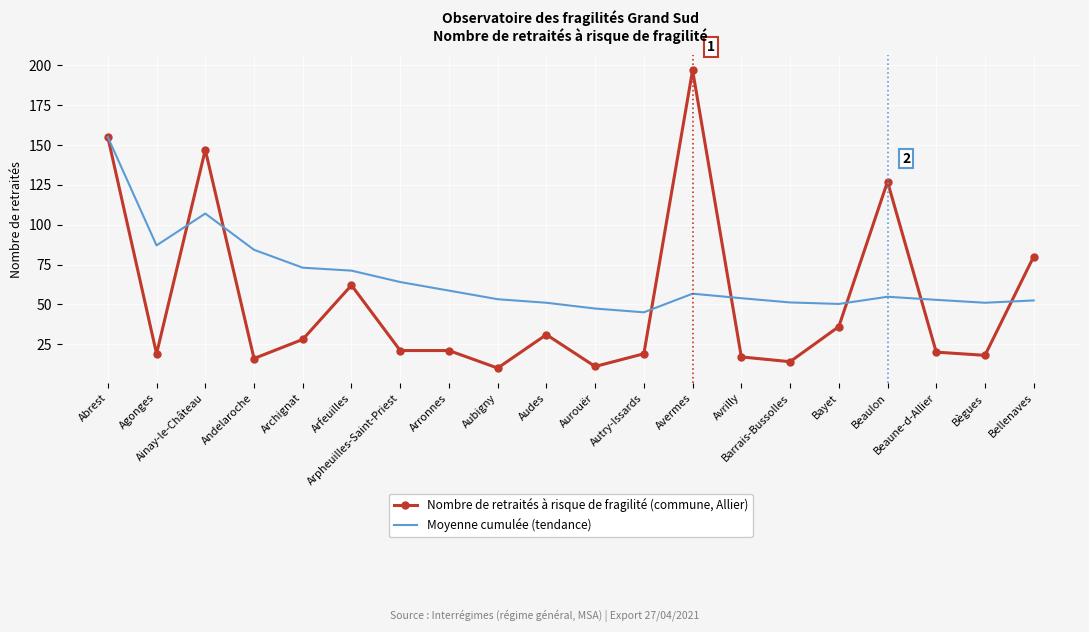

What is the minimum value shown in the chart?

10.0